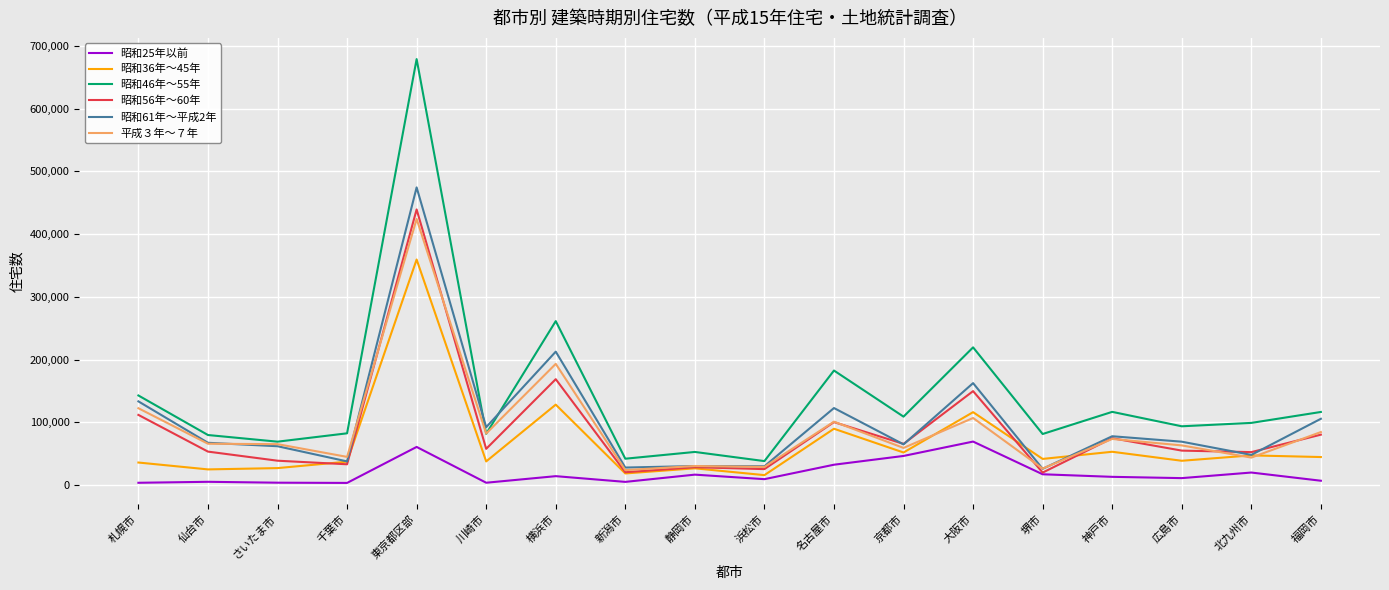

The value of 昭和61年～平成2年 at 名古屋市 is 122920. True or false?

True